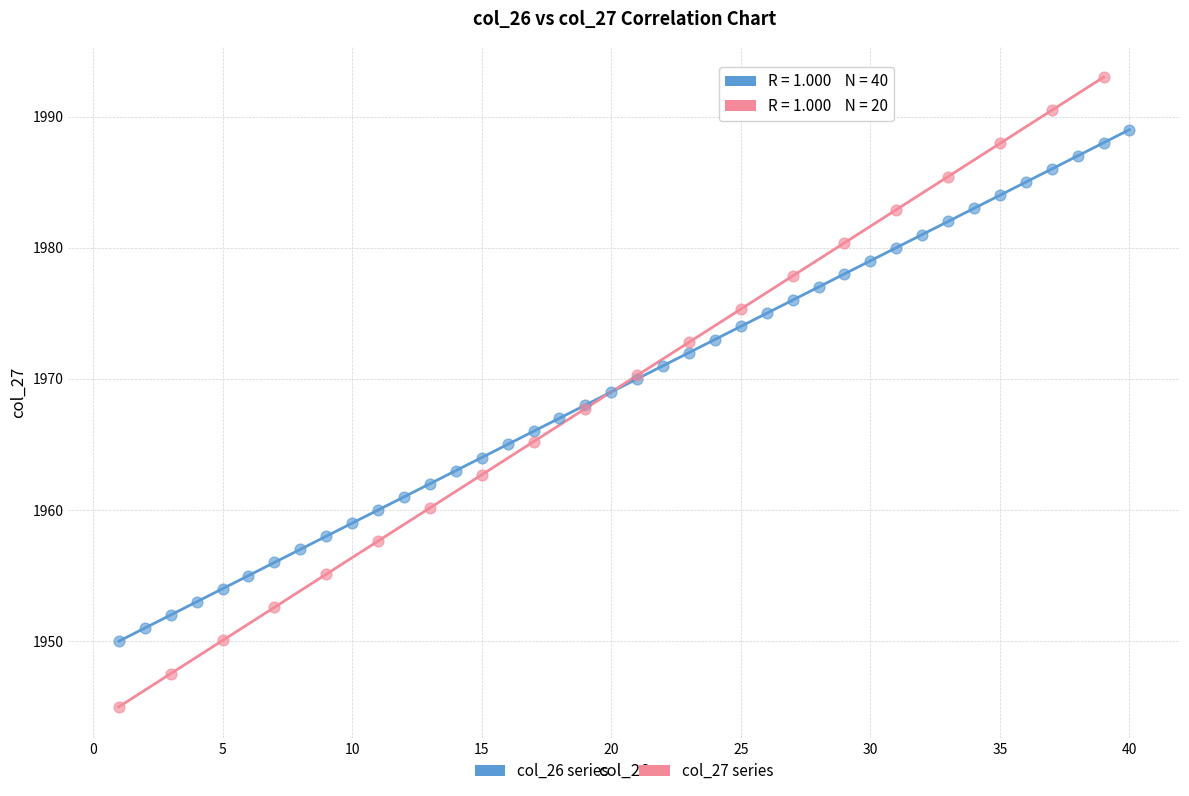

Which series contains the highest Y value?

col_27 series